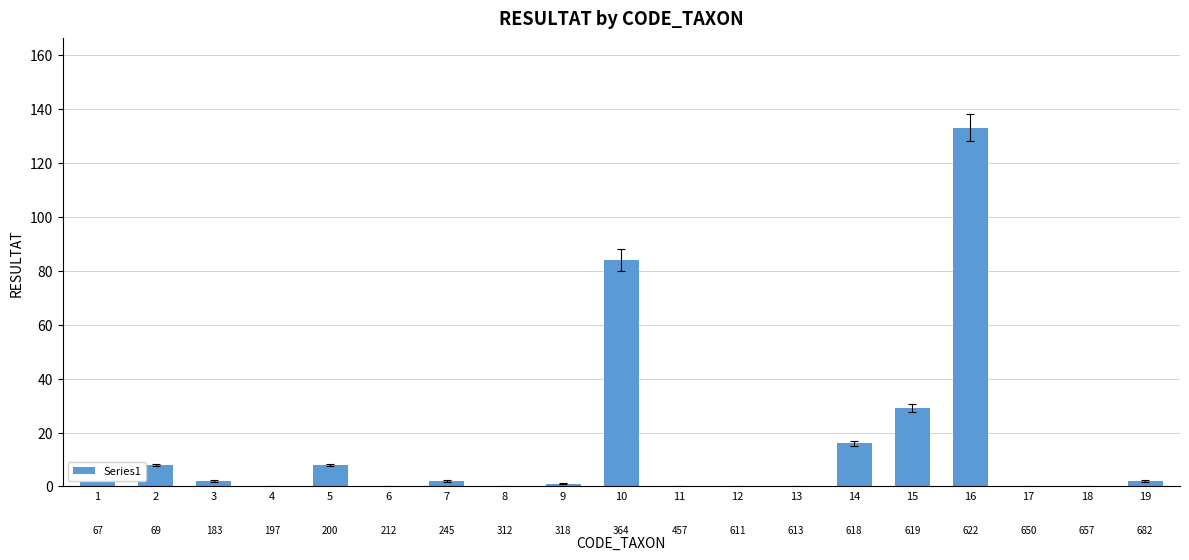

Does the chart contain stacked bars?

No